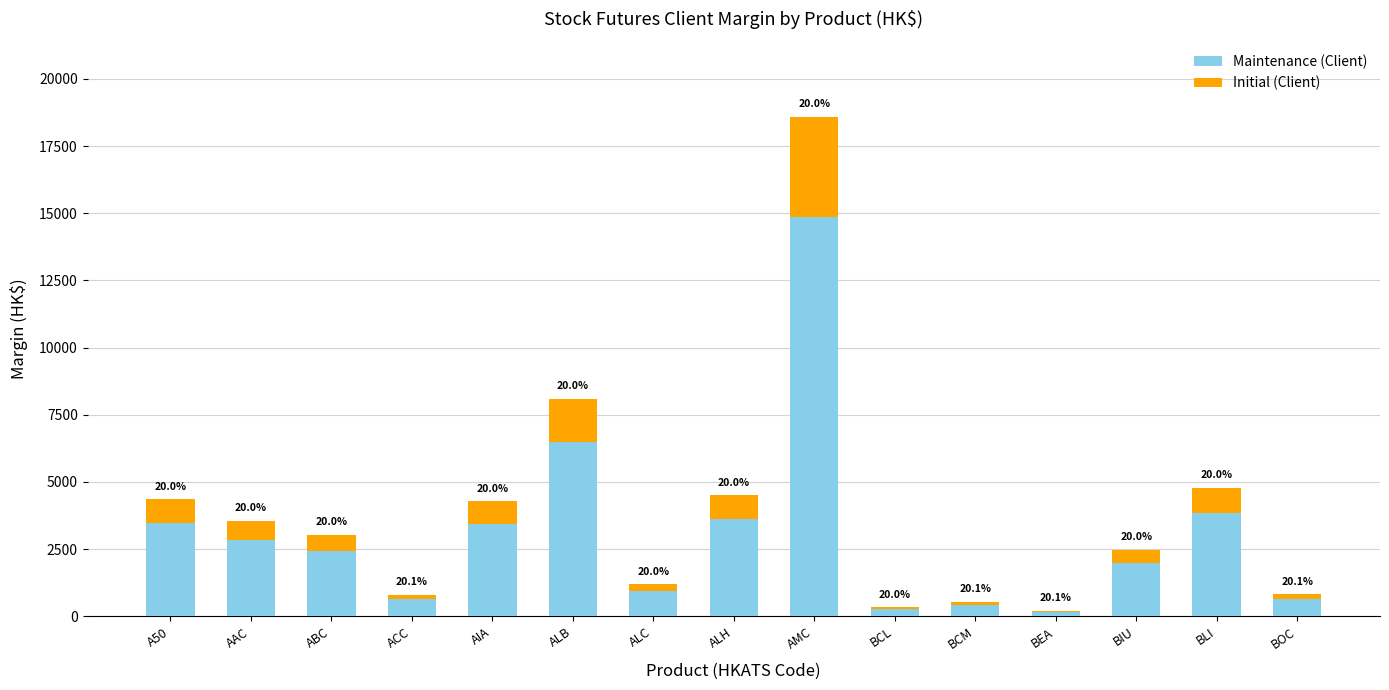

At how many categories does at least one series exceed 11299?

1